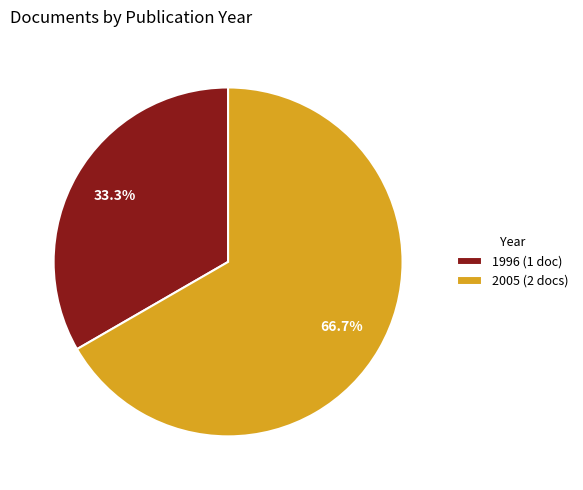

Does any single category account for the majority?

Yes